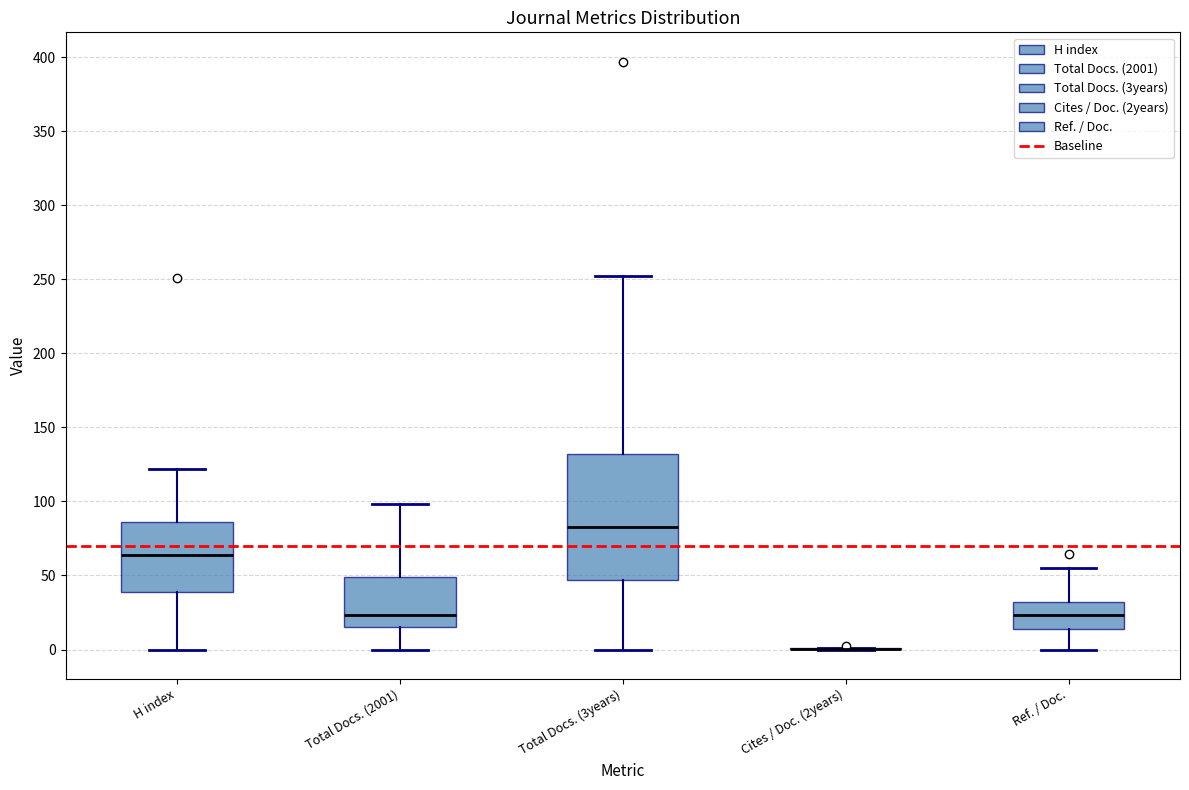

Reading left to right, read every box against the y-axis: the position of its median line, the range the box covers, and the ends of its whiskers. The values are not printed on the chart, so give them approximately, as read against the axis.

H index: median 65, box 40 to 85, whiskers 0 to 120
Total Docs. (2001): median 25, box 15 to 50, whiskers 0 to 100
Total Docs. (3years): median 85, box 45 to 130, whiskers 0 to 250
Cites / Doc. (2years): box collapsed to a line at 0, whiskers 0 to 0
Ref. / Doc.: median 25, box 15 to 30, whiskers 0 to 55